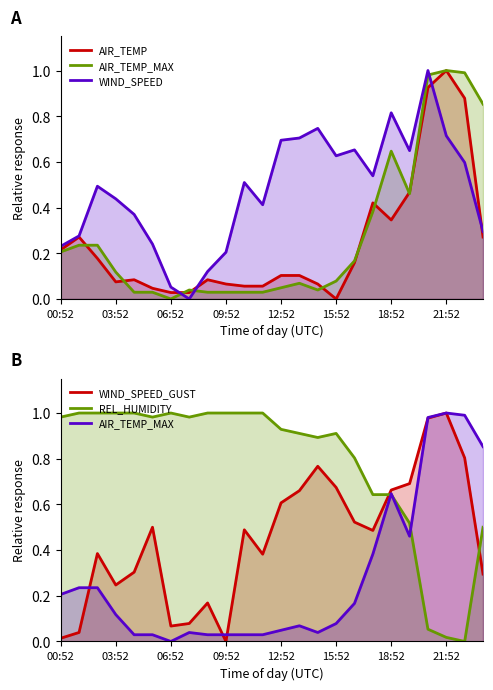

What is the highest value of the REL_HUMIDITY series?

1.0